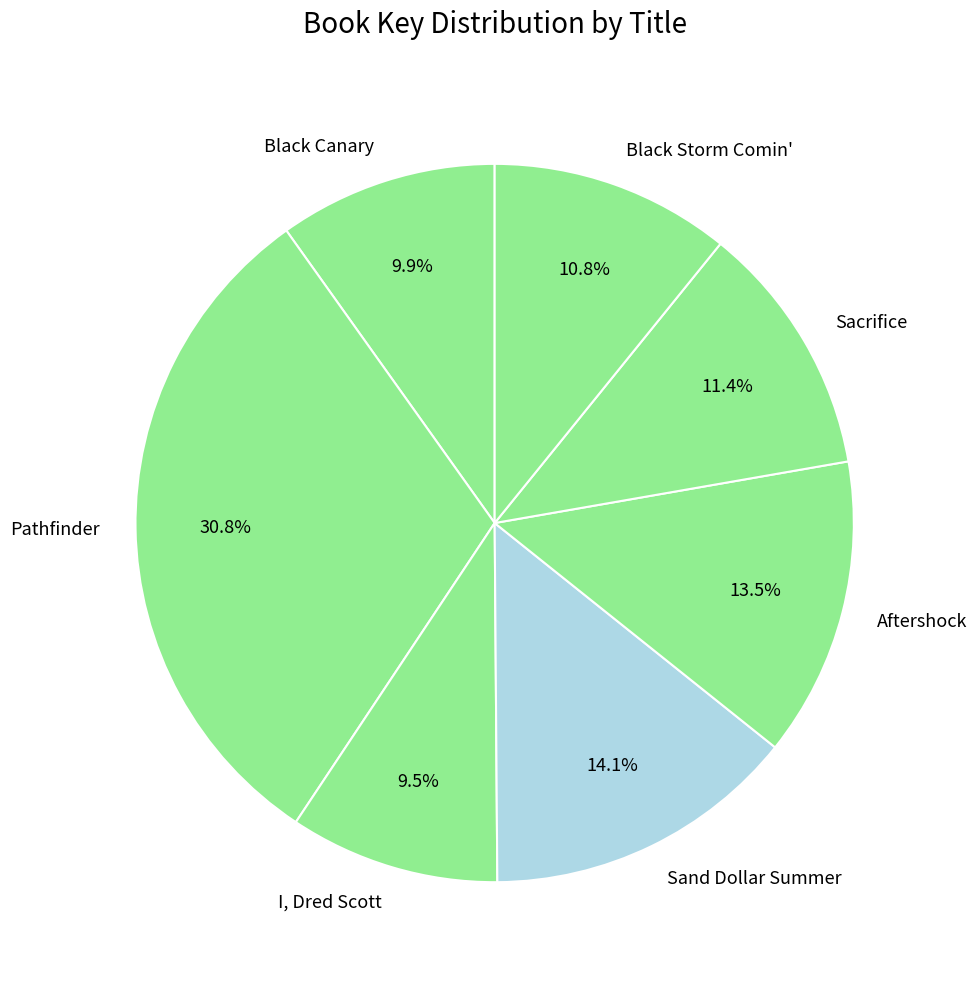

How much of the chart is everything except Sacrifice?

88.6%